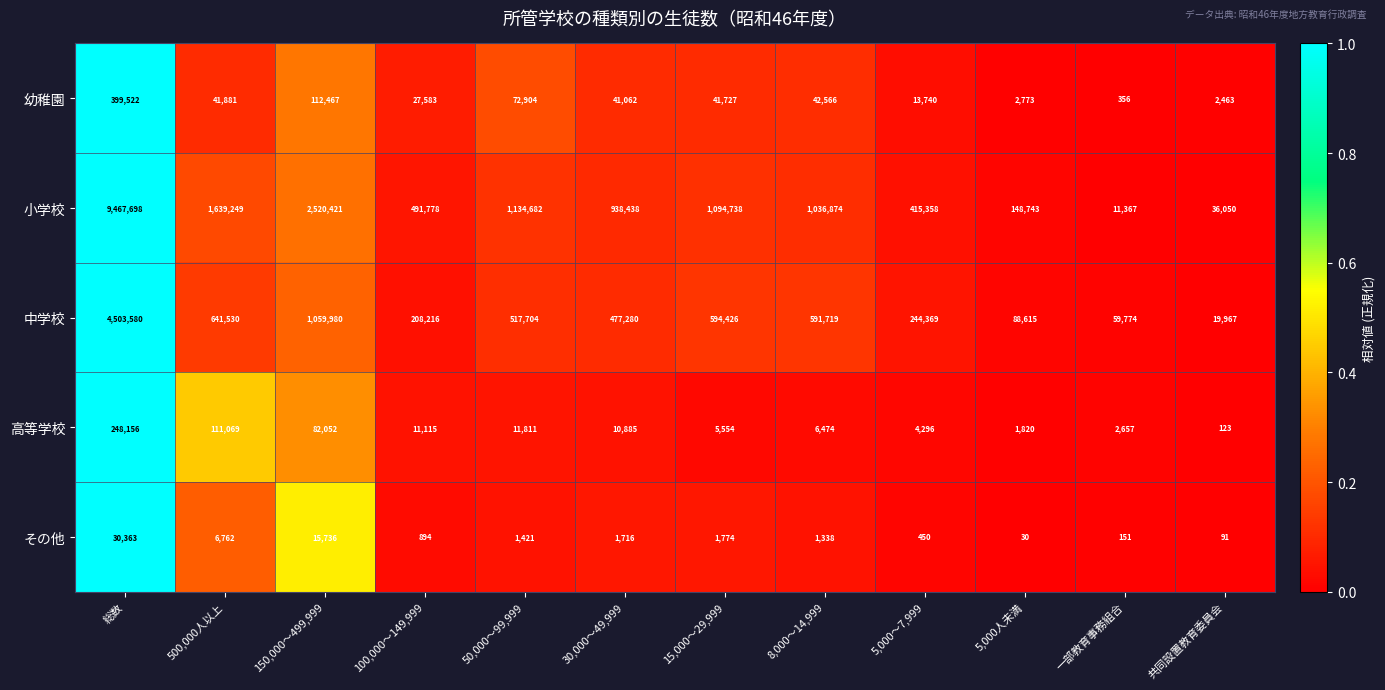

How many values in the 中学校 series are below 517704?

6